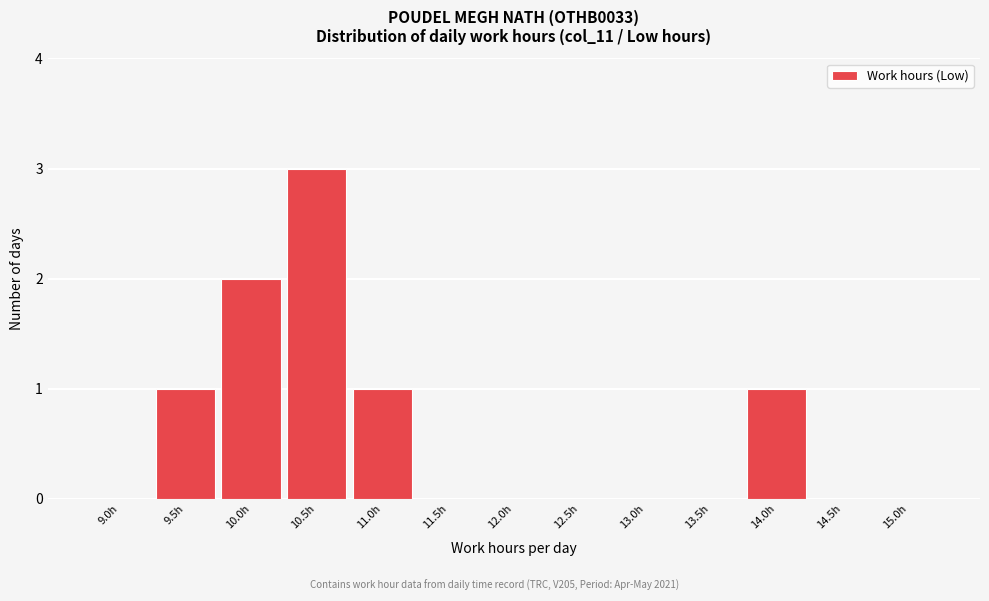

Reading left to right, what are all the values shown in this chart?

9.0h=0	9.5h=1	10.0h=2	10.5h=3	11.0h=1	11.5h=0	12.0h=0	12.5h=0	13.0h=0	13.5h=0	14.0h=1	14.5h=0	15.0h=0